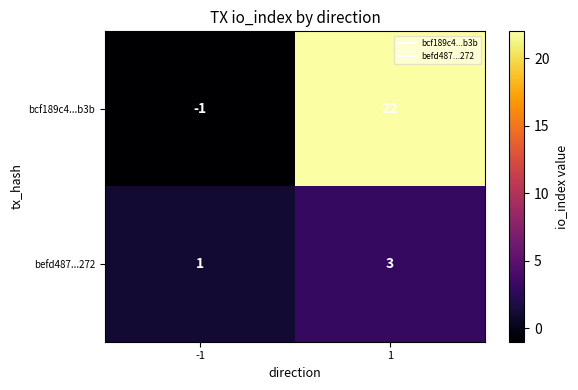

Which category has the highest value across all series?

1